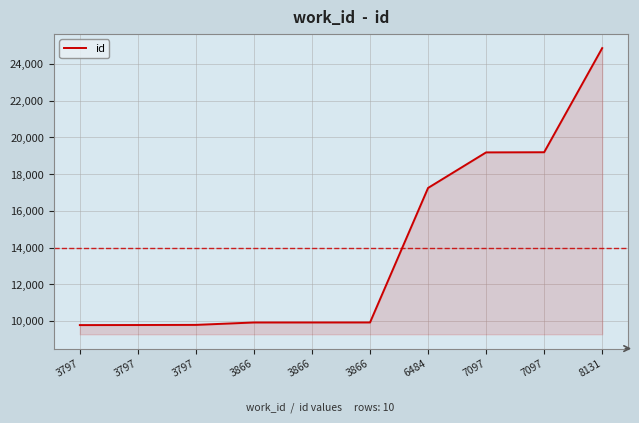

Does the chart display data point markers on the line(s)?

No